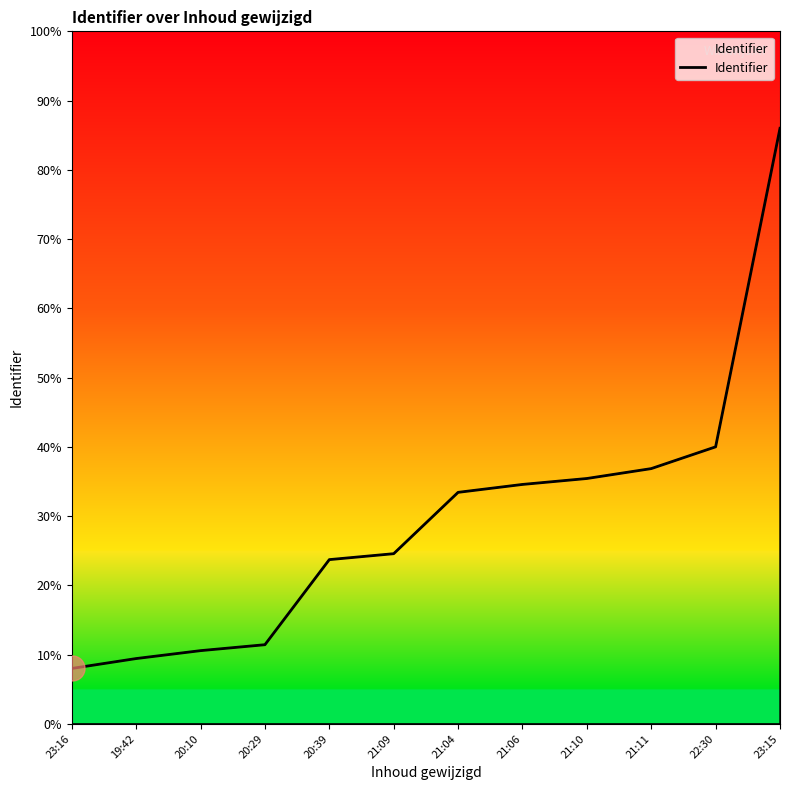

Rank the categories by value from highest to lowest.

23:15, 22:30, 21:11, 21:10, 21:06, 21:04, 21:09, 20:39, 20:29, 20:10, 19:42, 23:16